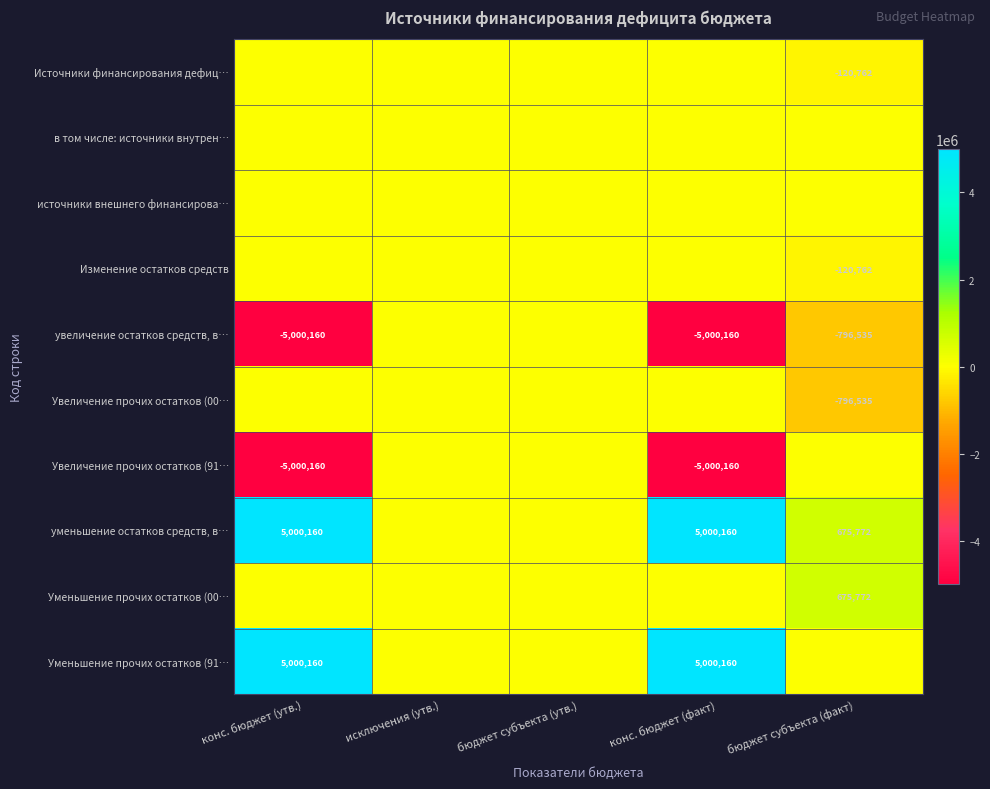

Is it true that уменьшение остатков средств, в… equals 675772 at бюджет субъекта (факт)?

True